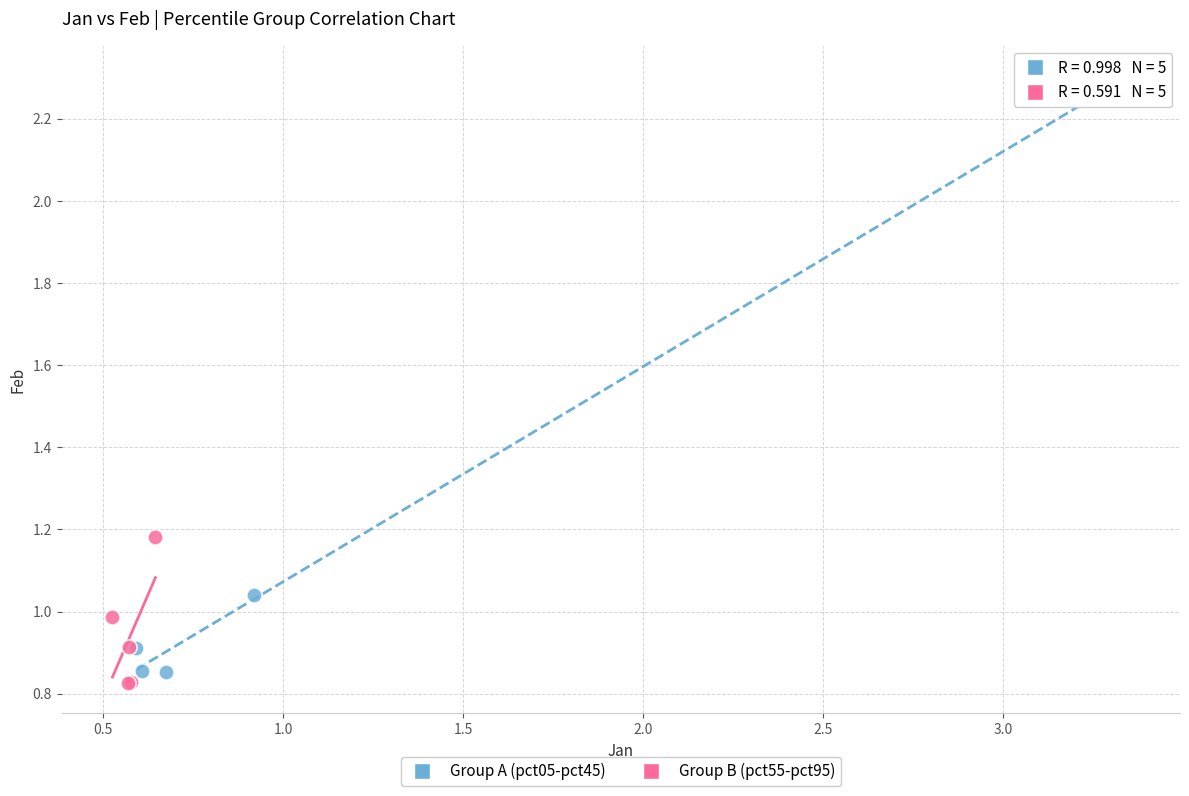

Which series contains the highest Y value?

Group A (pct05-pct45)